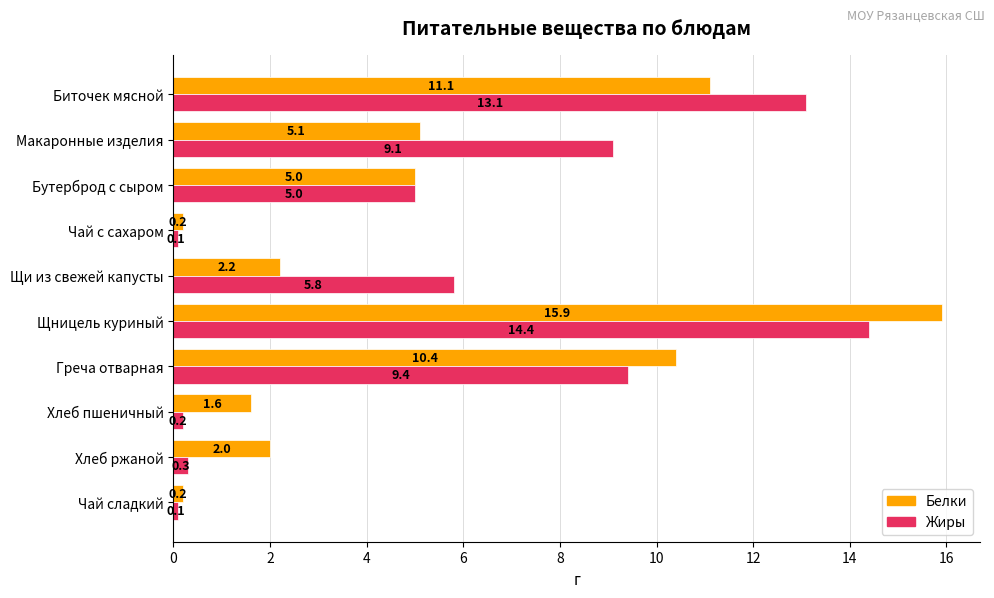

The value of Белки at Чай сладкий is 0.2. True or false?

True